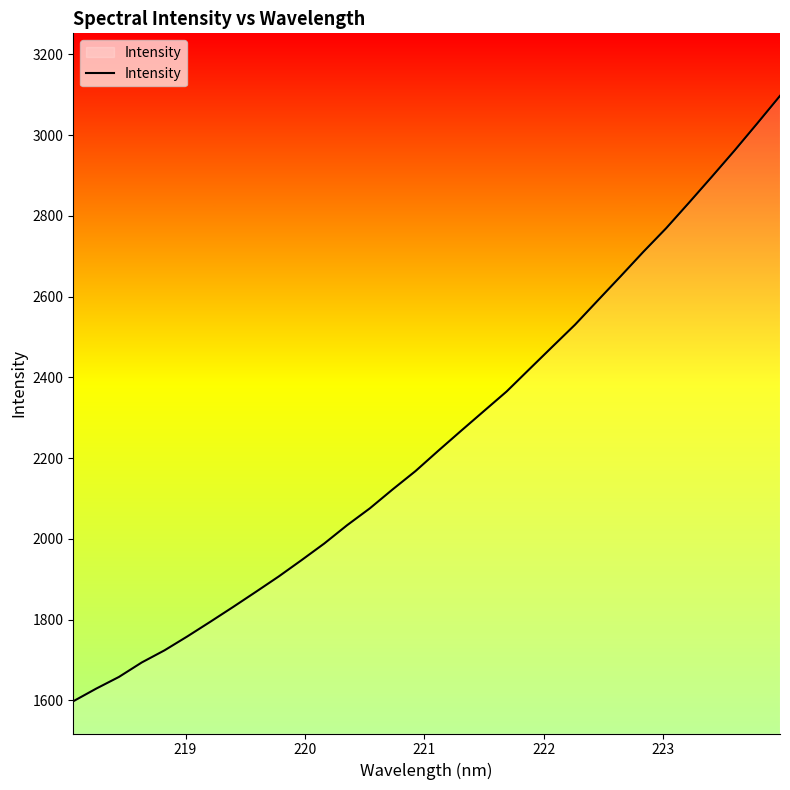

What is the smallest value displayed?

1597.5